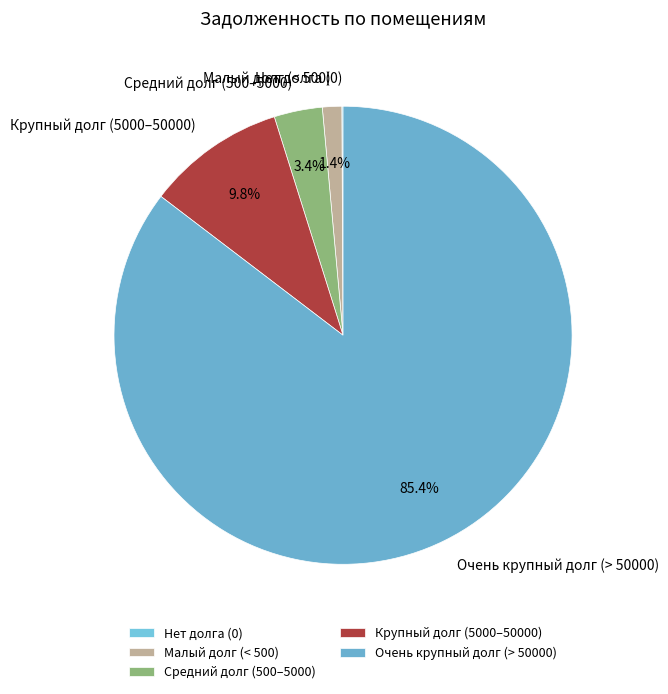

Which slice is the largest?

Очень крупный долг (> 50000)